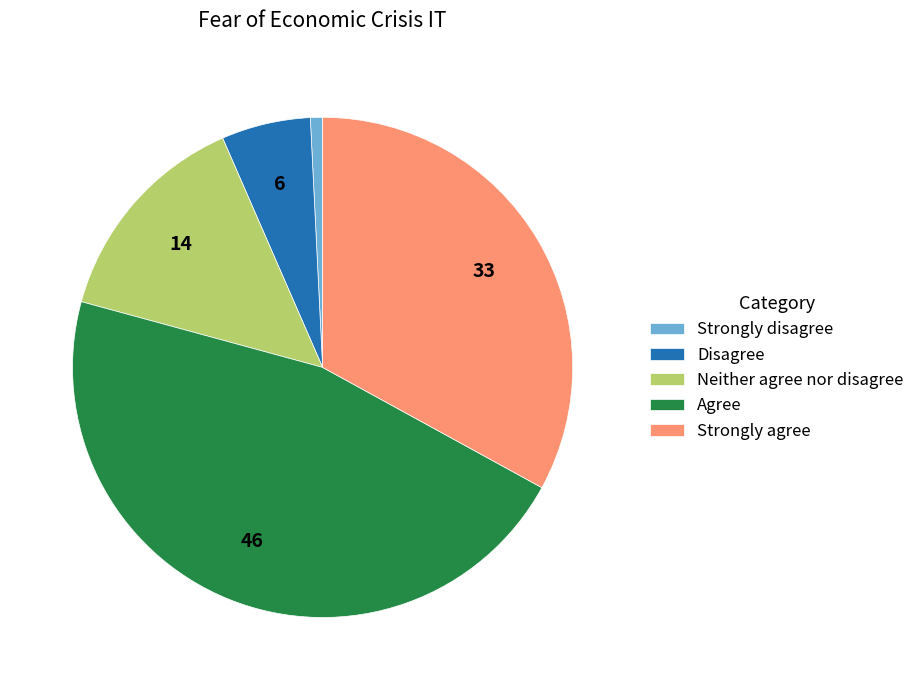

Which category has the smallest portion of the pie?

Strongly disagree